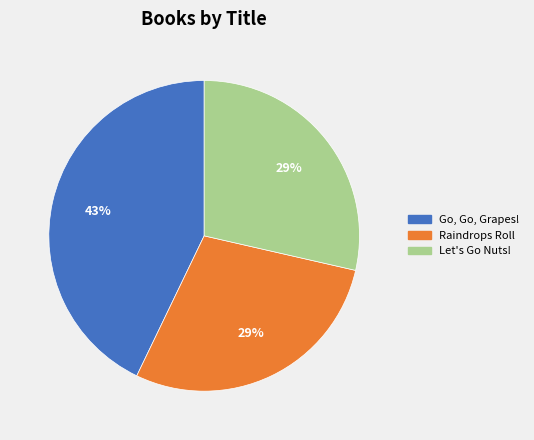

What is the largest slice in the pie chart?

Go, Go, Grapes!